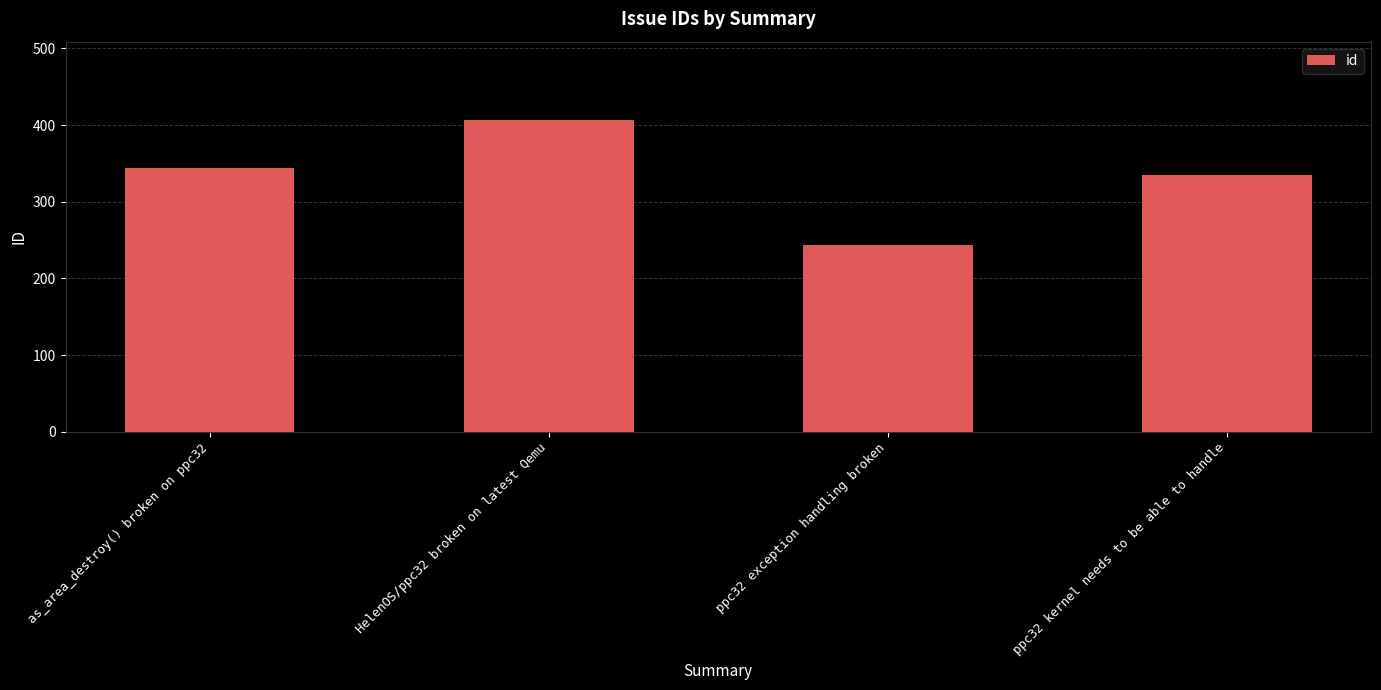

True or false: the data shows 684 at HelenOS/ppc32 broken on latest Qemu.

False